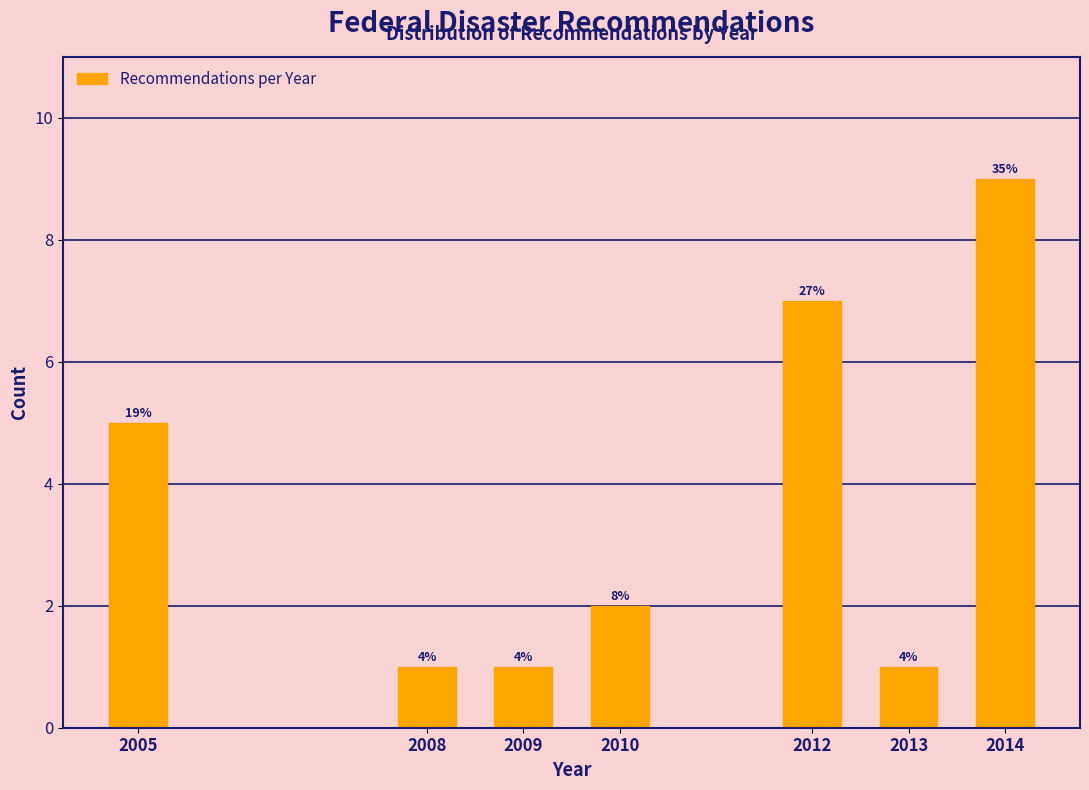

How many bars are there in total?

7